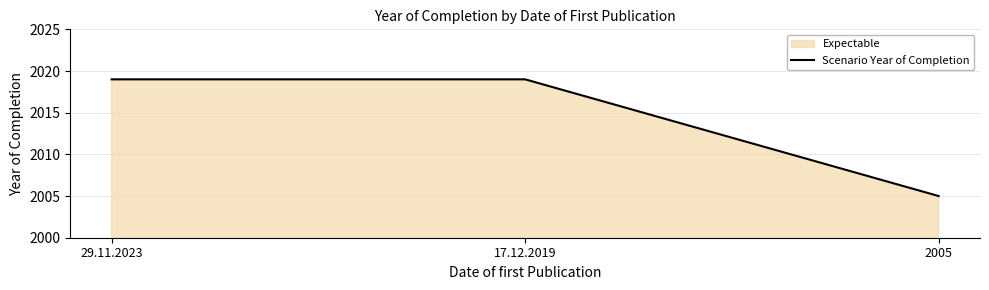

List the labels in order of value, largest first.

29.11.2023, 17.12.2019, 2005